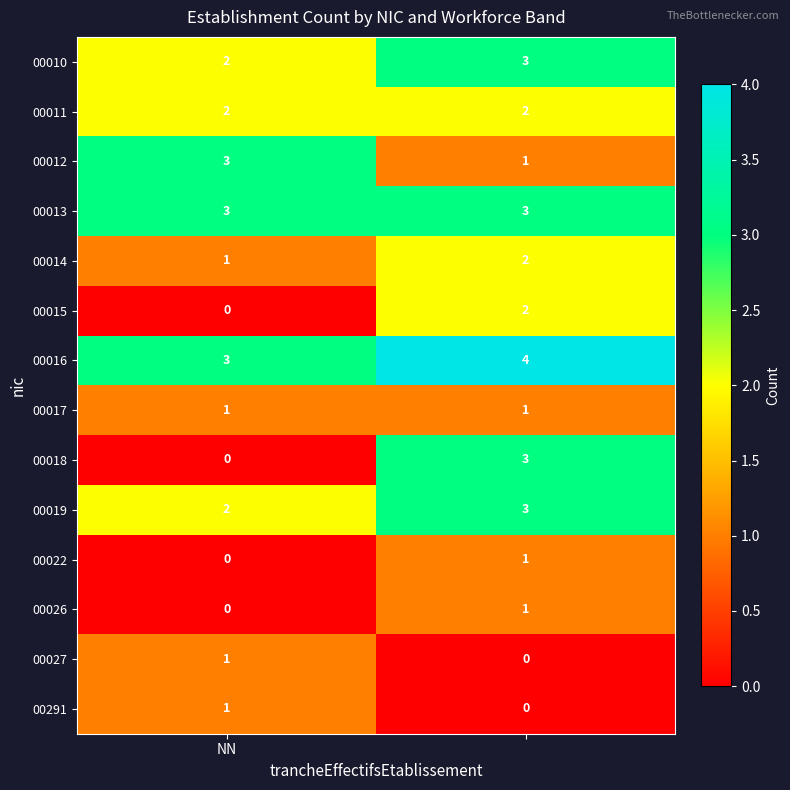

Reading left to right, transcribe all the data shown in this chart.

00010: 2	3
00011: 2	2
00012: 3	1
00013: 3	3
00014: 1	2
00015: 0	2
00016: 3	4
00017: 1	1
00018: 0	3
00019: 2	3
00022: 0	1
00026: 0	1
00027: 1	0
00291: 1	0